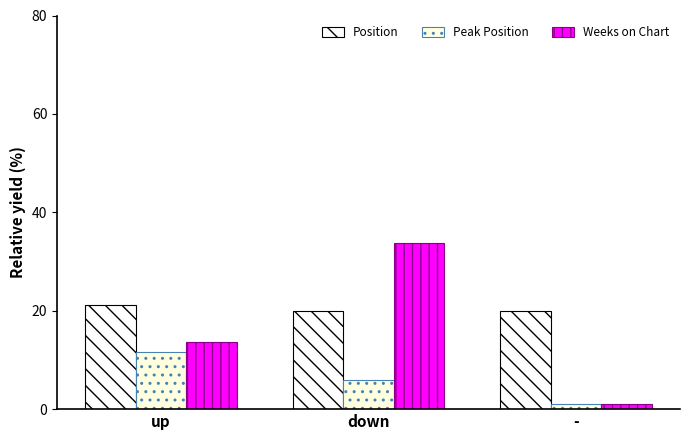

What is the spread (max minus min) of values at -?

19.0